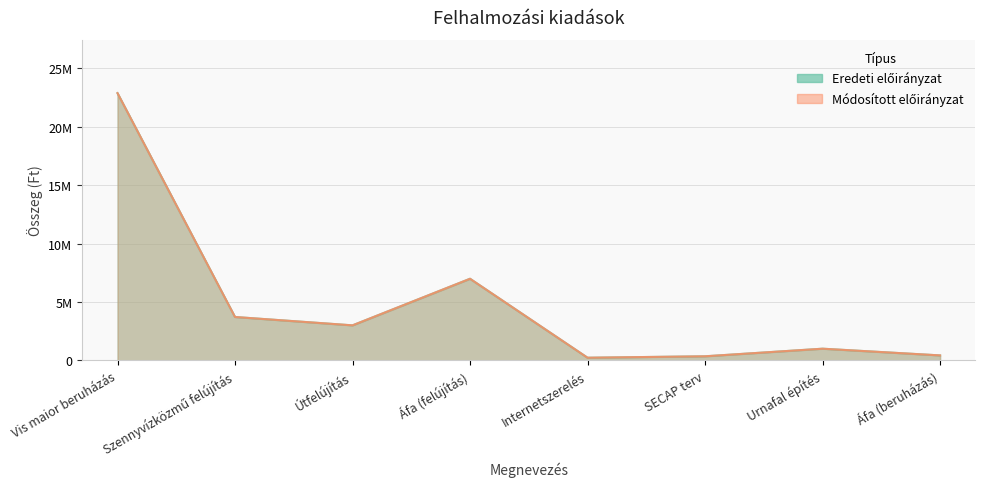

What is the label of the 2nd point from the right?

Urnafal építés